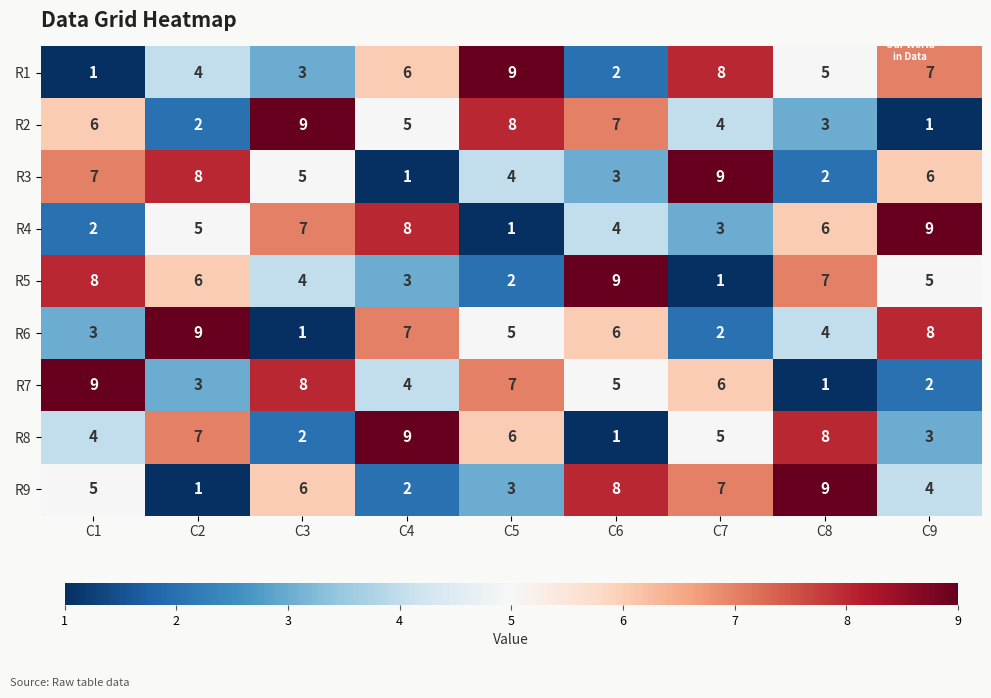

At which label does R7 first exceed 5?

C1